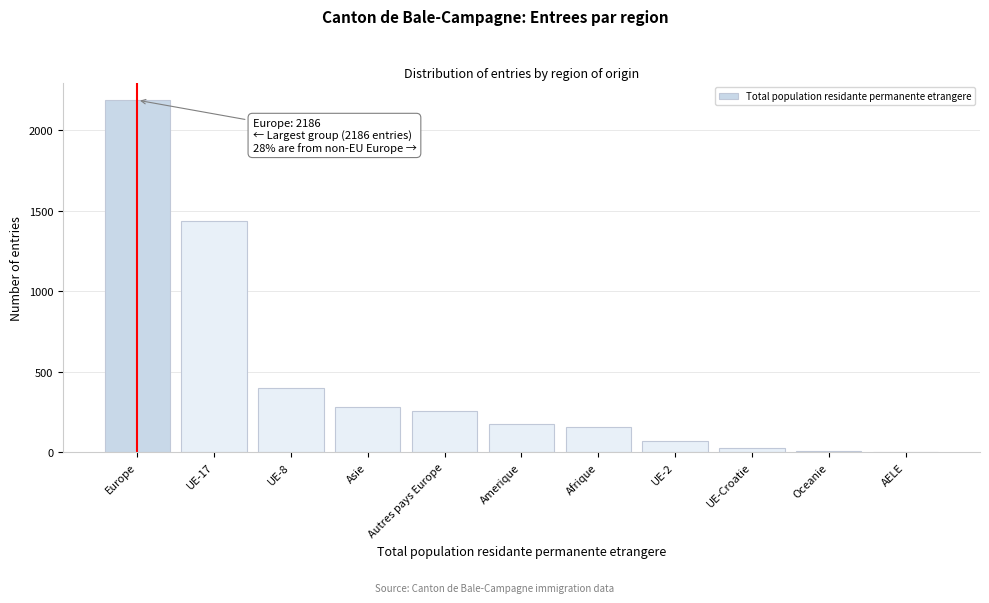

What is the sum of all values?

4992